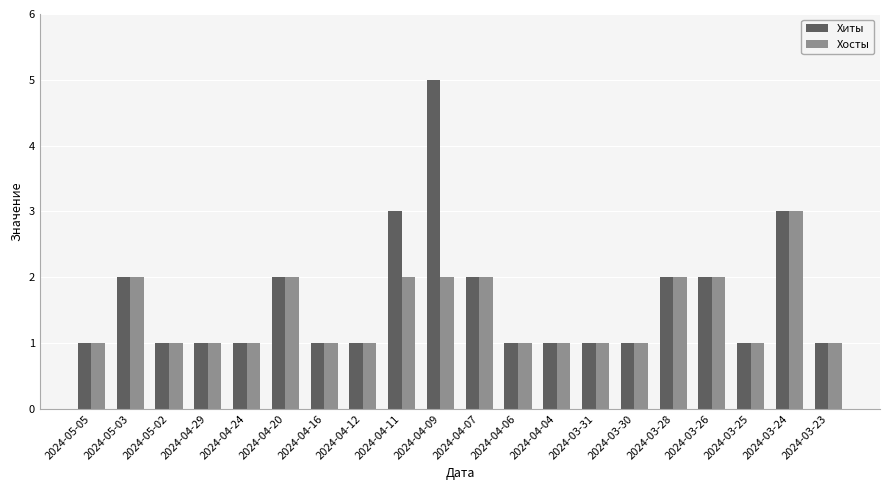

How many bars are there in each group?

2